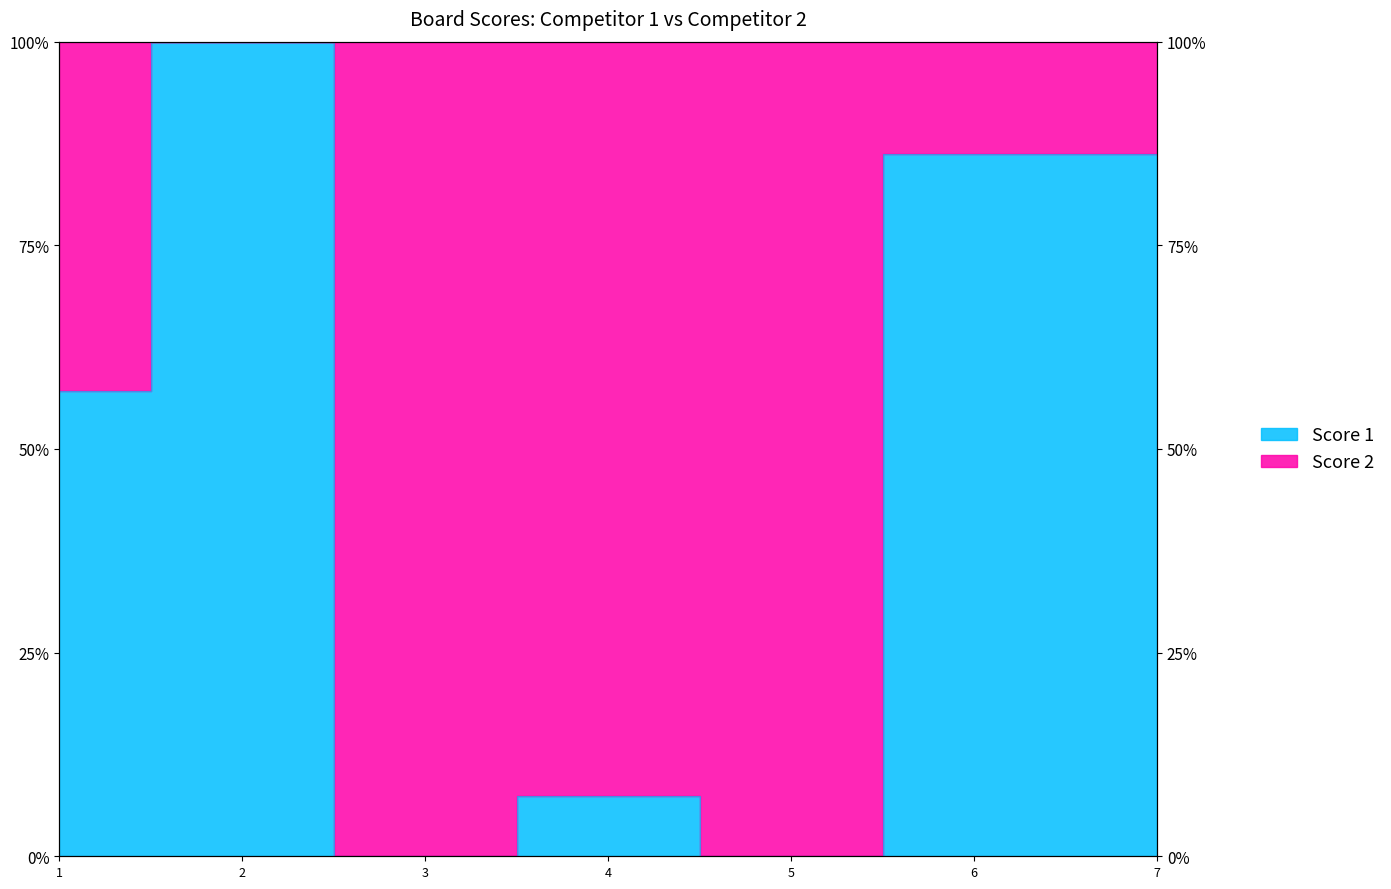

Reading left to right, list all the values displayed in this chart.

0.6	1.0	0.0	0.1	0.0	0.9	0.9